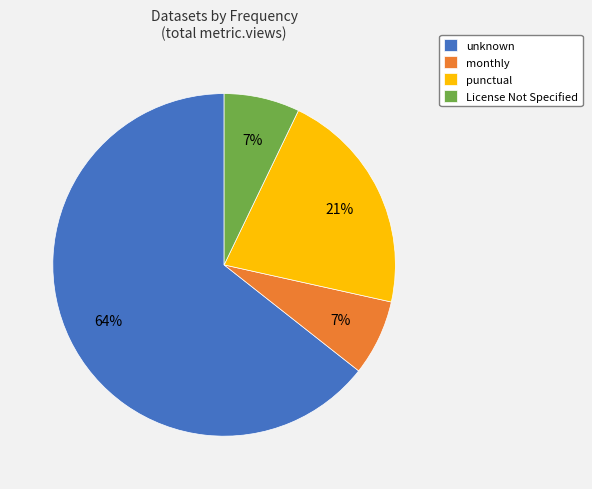

To the nearest percent, what is the combined percentage of unknown and punctual?

86%